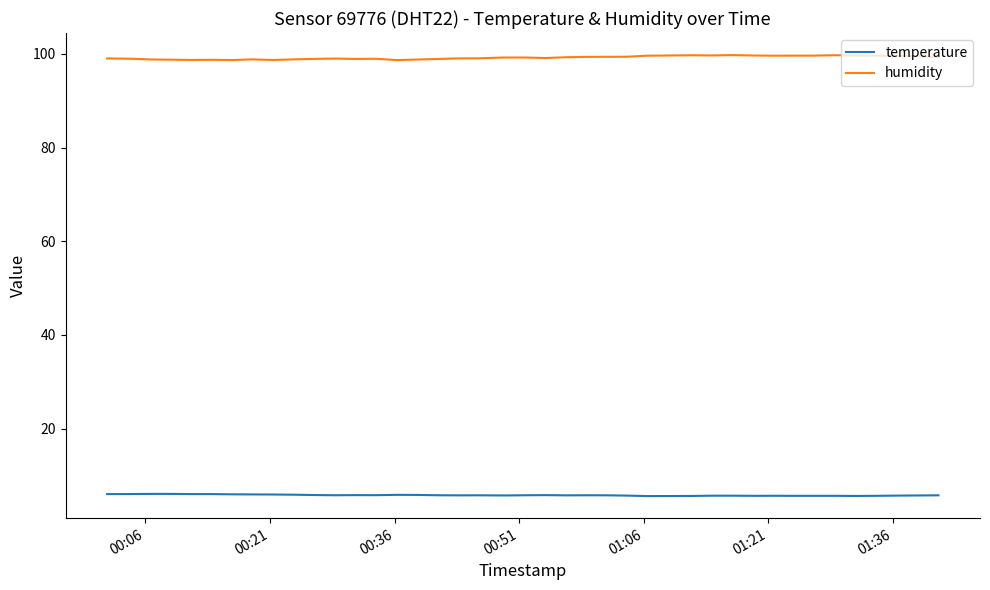

True or false: temperature and humidity intersect in this chart.

False